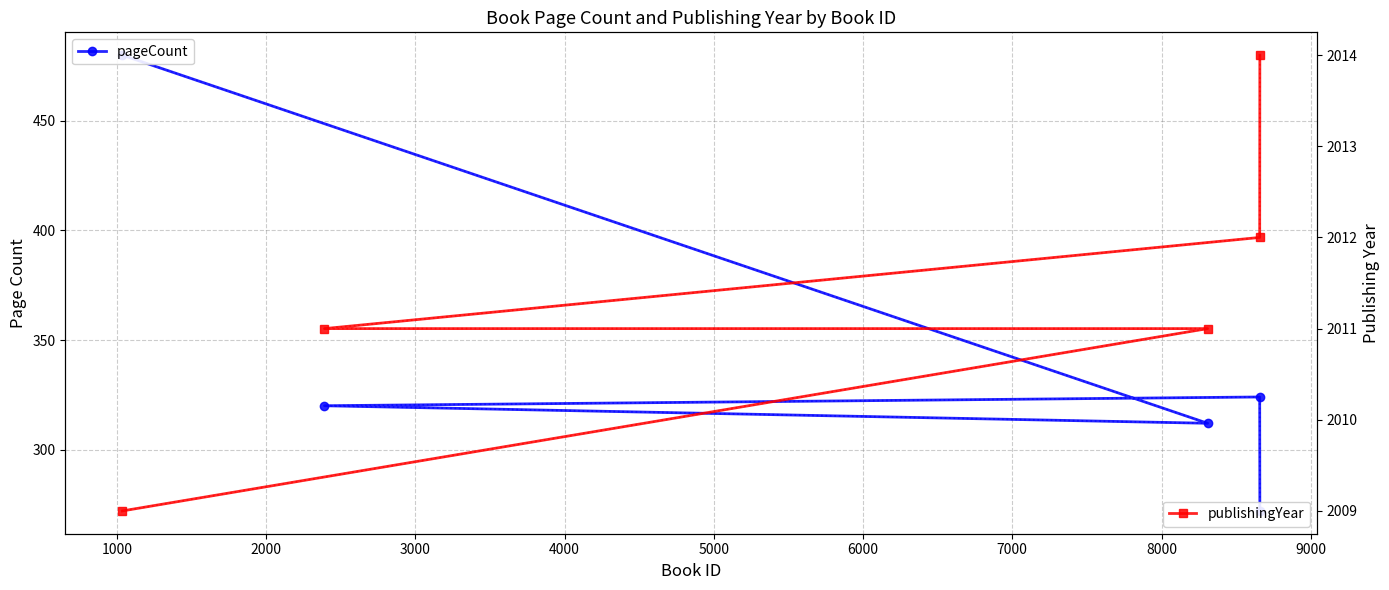

What is the value of the publishingYear point at the 5th from the left?

2009